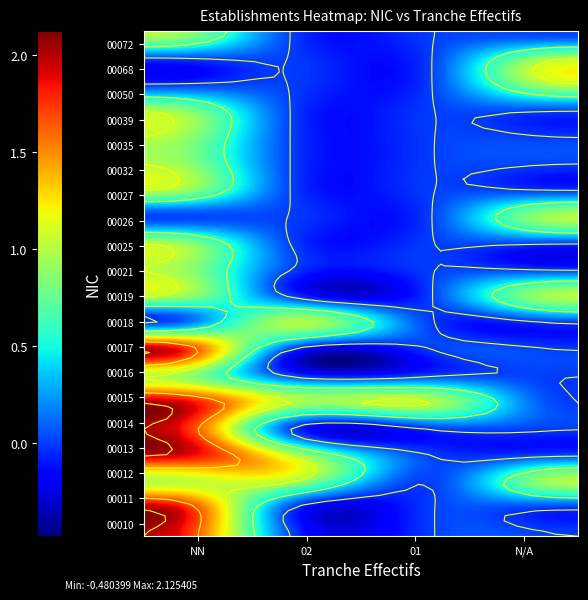

Reading left to right, extract all data points from this chart.

00018: 0	1	0	0
00013: 2	1	0	0
00021: 1	0	0	0
00039: 1	0	0	0
00019: 1	0	0	1
00027: 1	0	0	0
00035: 1	0	0	0
00050: 0	0	0	1
00068: 0	0	0	1
00010: 2	0	0	0
00011: 2	0	0	0
00017: 2	0	0	0
00015: 2	1	1	0
00012: 1	1	0	1
00014: 2	0	0	0
00016: 1	0	0	0
00026: 0	0	0	1
00025: 1	0	0	0
00032: 1	0	0	0
00072: 1	0	0	0